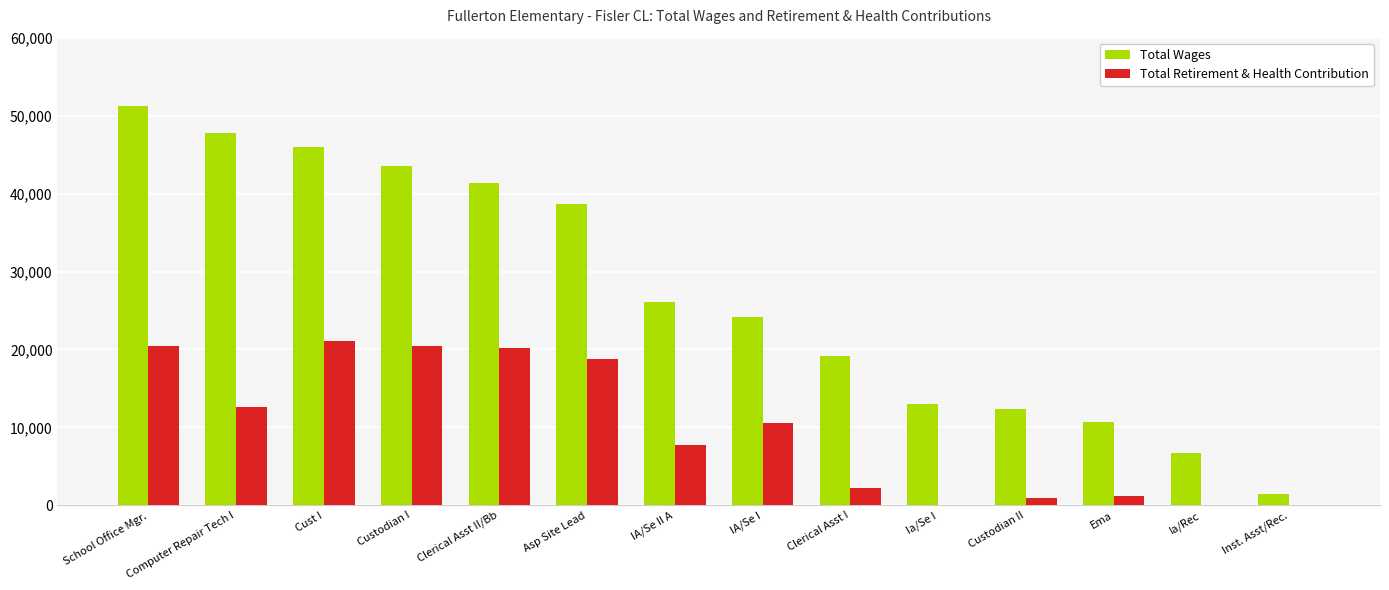

What is the sum of all Total Wages values?

382013